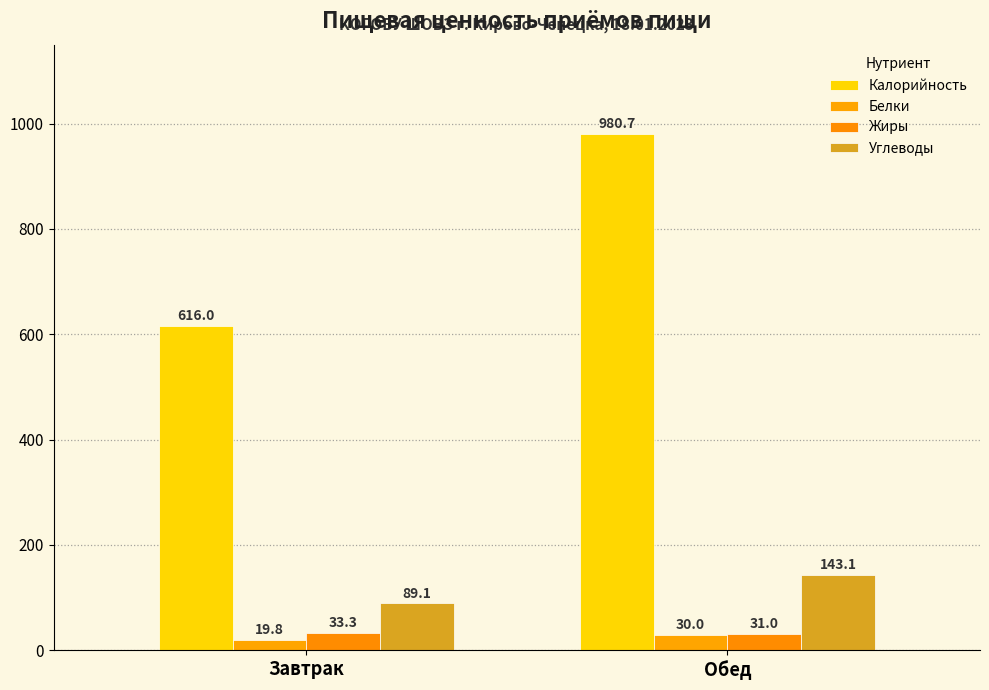

Is the value of Углеводы at Обед greater than the value of Калорийность at Завтрак?

No